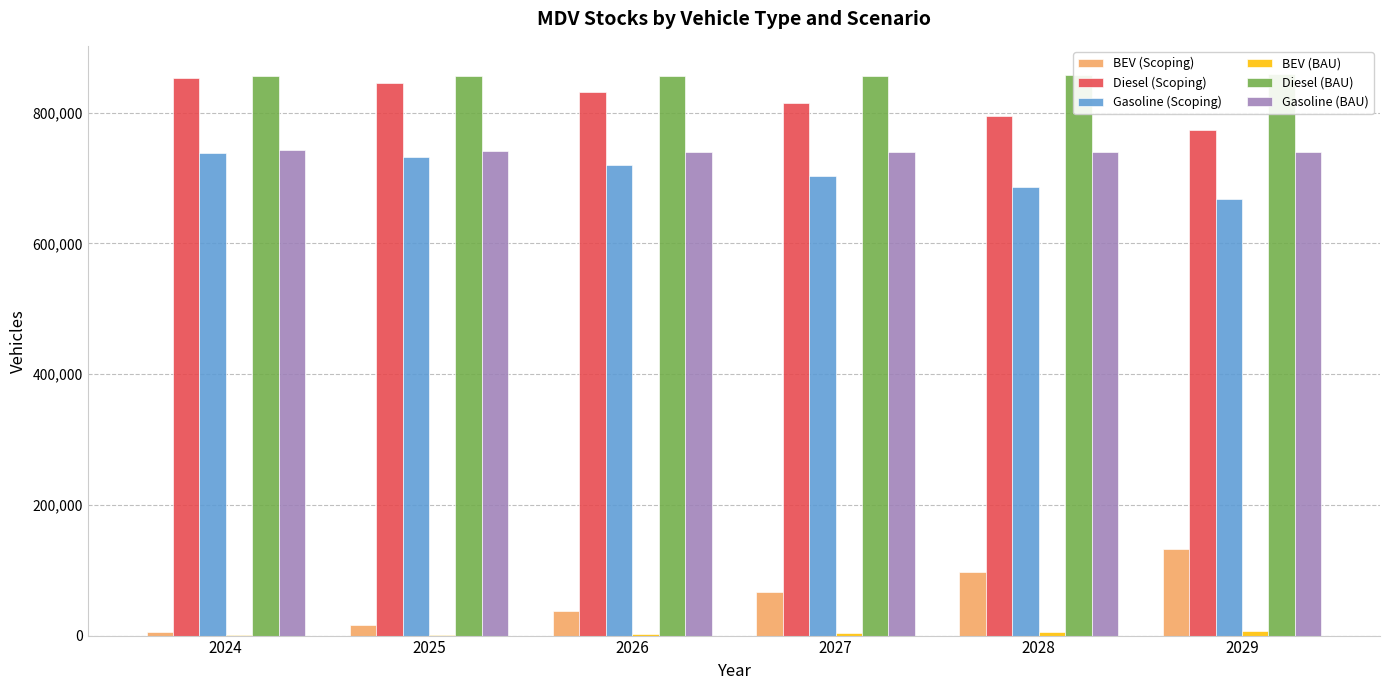

At which category is the sum across all series the highest?

2024